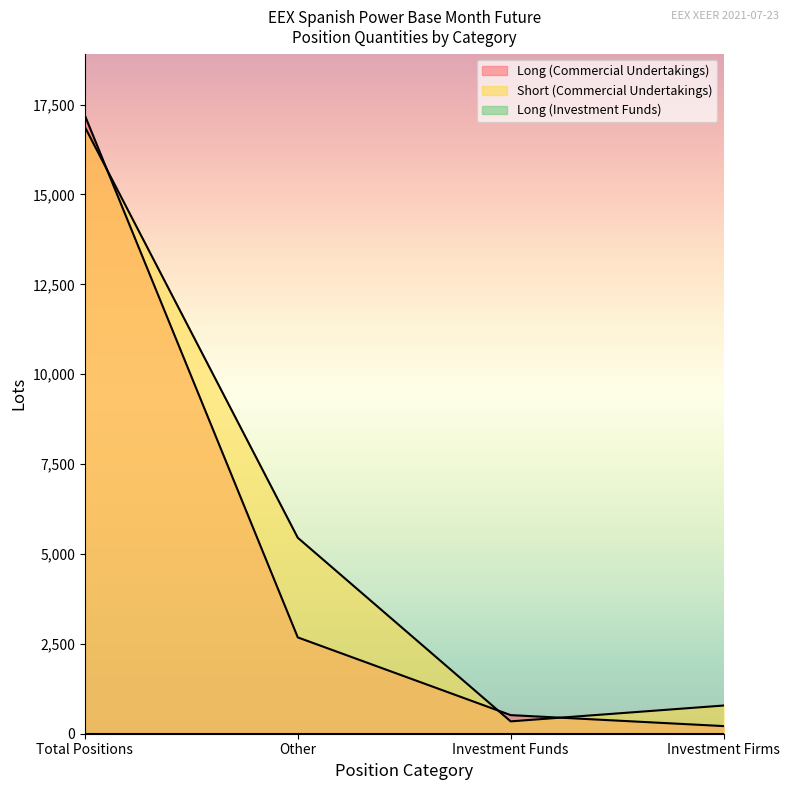

What is the difference between the maximum and minimum values in the Long (Commercial Undertakings) series?

16983.3